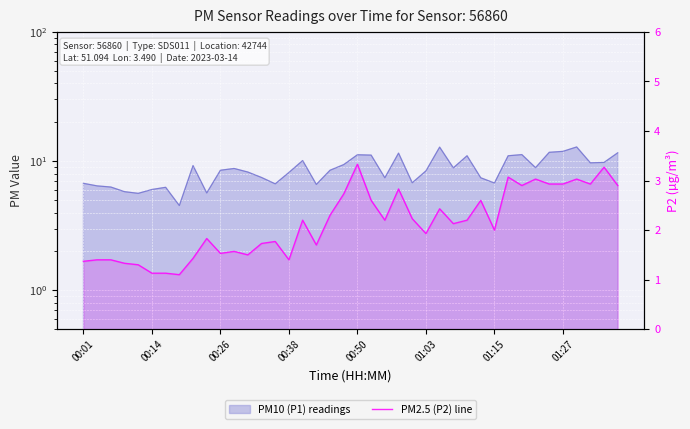

What is the smallest value displayed?

1.1